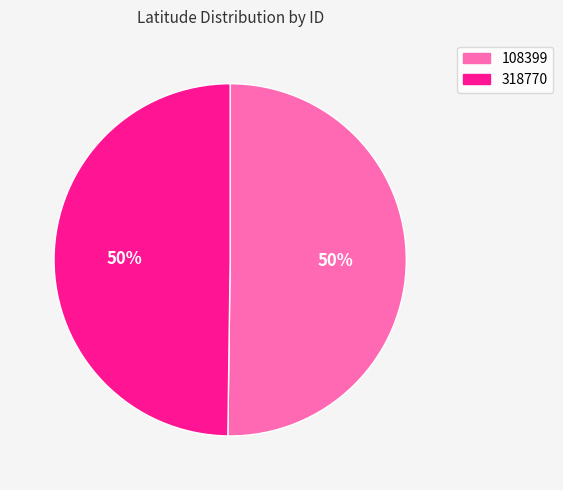

To the nearest percent, what percentage of the pie is 318770?

50%